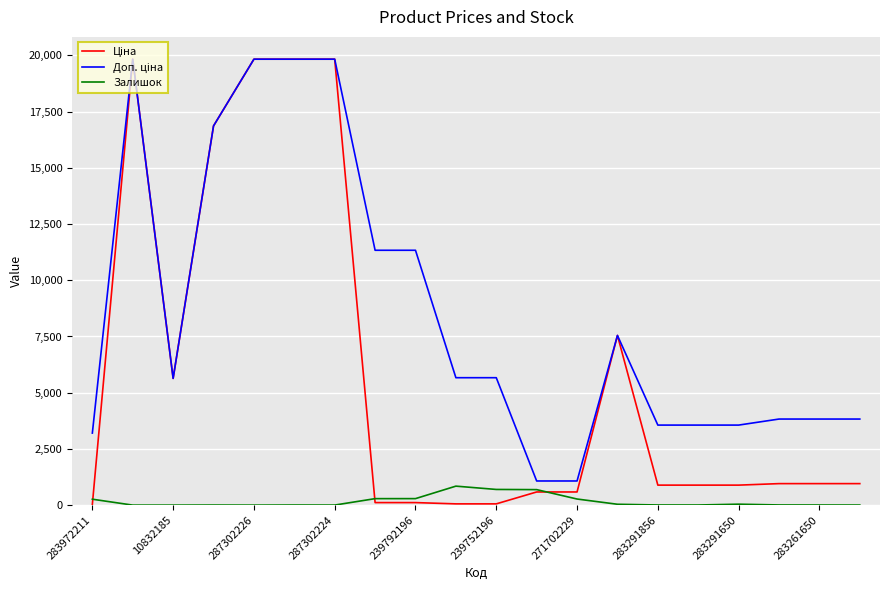

What is the maximum value for Залишок?

845.0